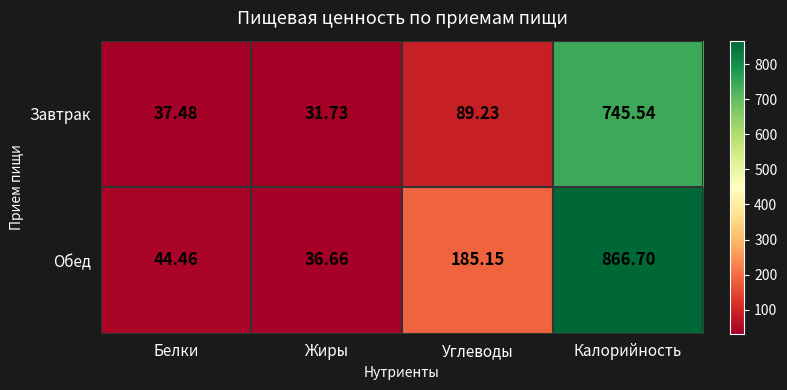

At which label is Завтрак closest to 388?

Углеводы